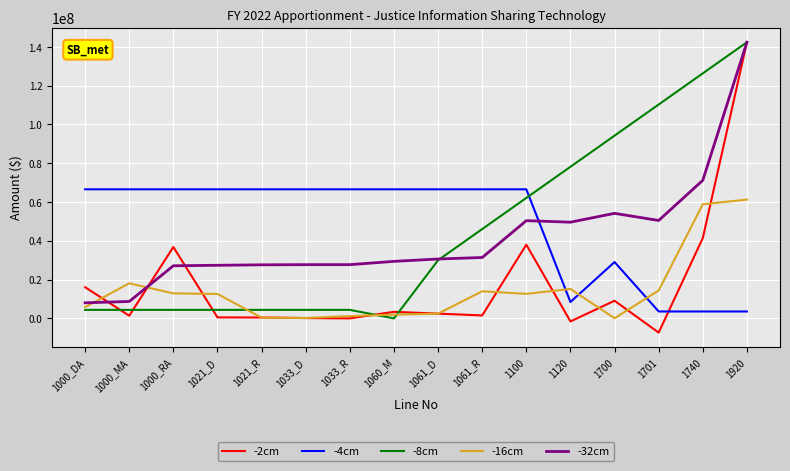

At which category is the sum across all series the highest?

1920